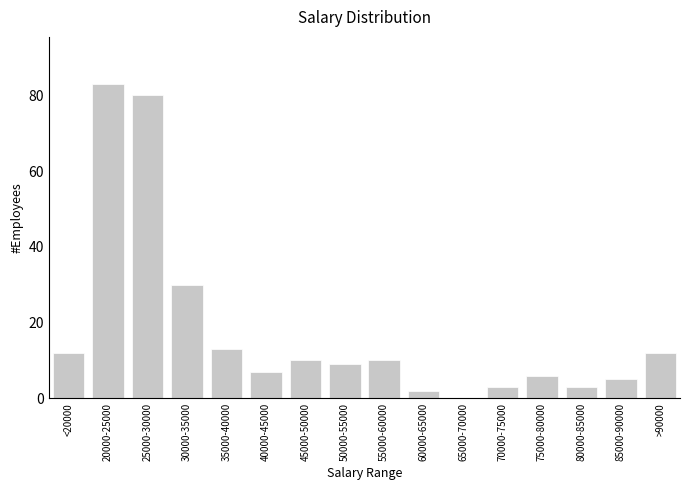

Reading left to right, extract all data points from this chart.

<20000=12	20000-25000=83	25000-30000=80	30000-35000=30	35000-40000=13	40000-45000=7	45000-50000=10	50000-55000=9	55000-60000=10	60000-65000=2	65000-70000=0	70000-75000=3	75000-80000=6	80000-85000=3	85000-90000=5	>90000=12